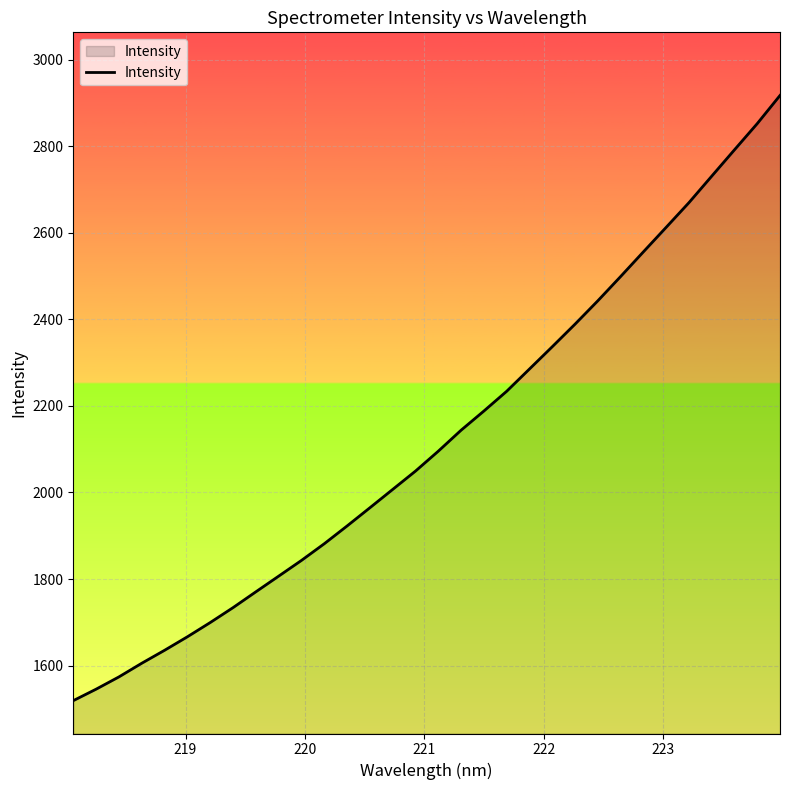

What is the smallest value displayed?

1518.9